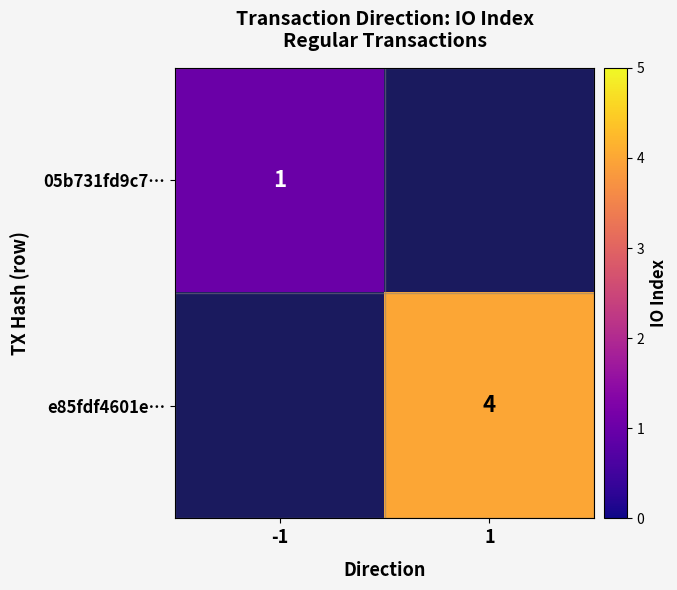

The value of e85fdf4601e… at 1 is 6. True or false?

False